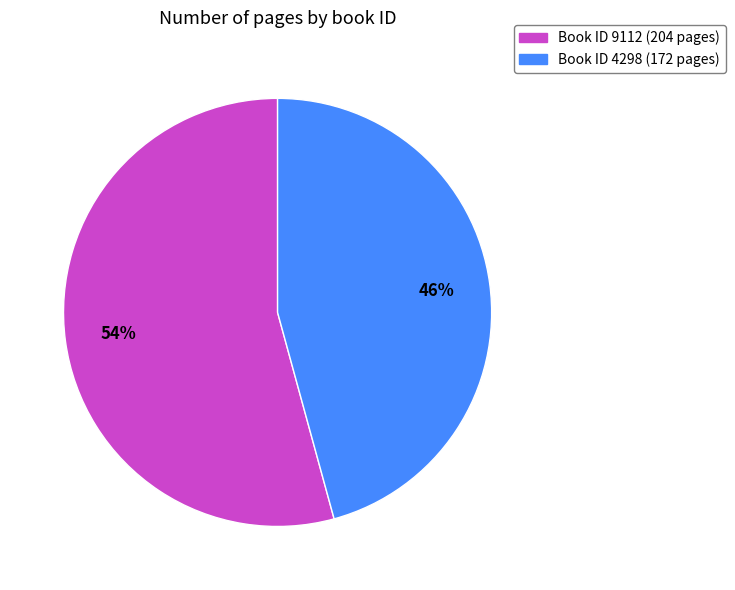

Does any single category account for the majority?

Yes